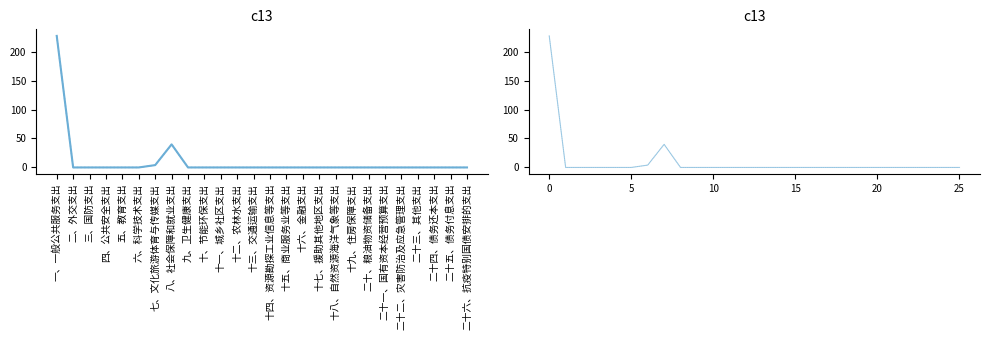

Is the value of 一般公共服务支出 at 七、文化旅游体育与传媒支出 greater than the value of 一般公共预算财政拨款(支出) at 十一、城乡社区支出?

Yes